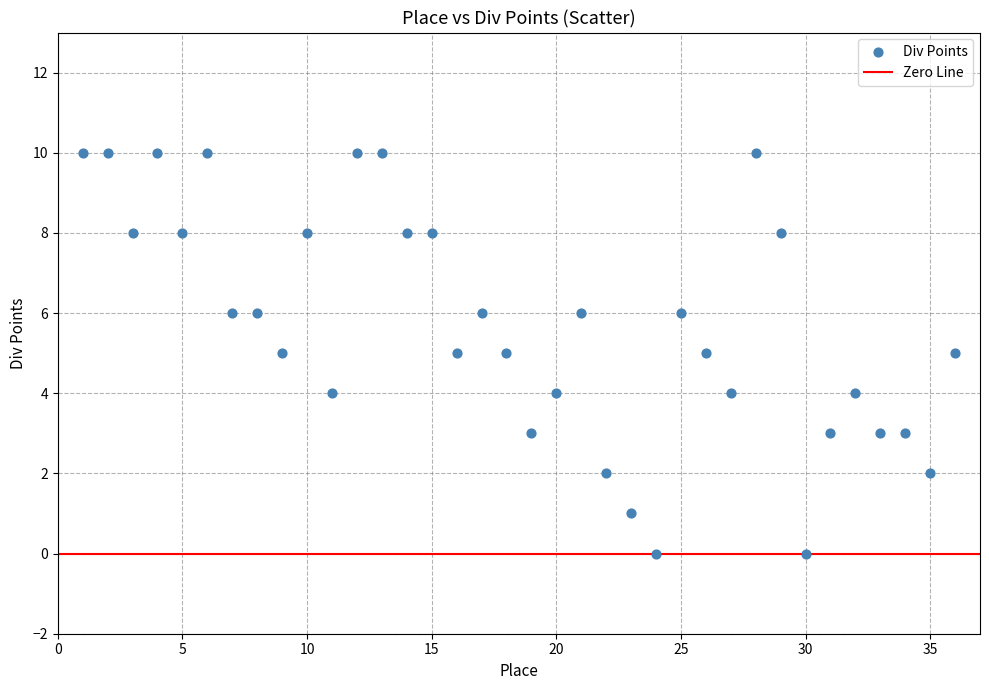

What is the range of X values (max minus min)?

35